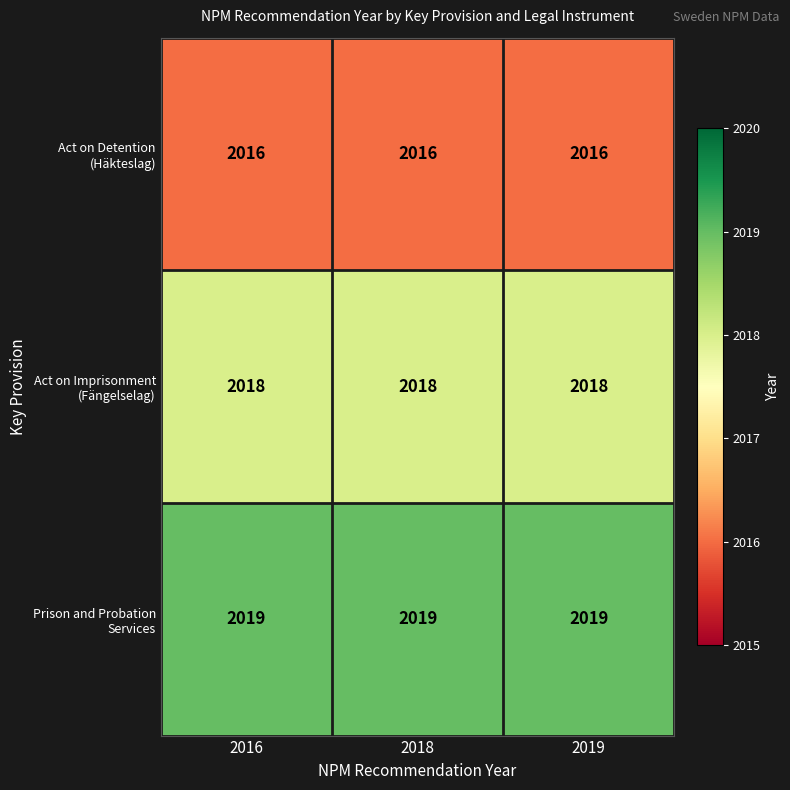

What is the maximum value shown in the chart?

2019